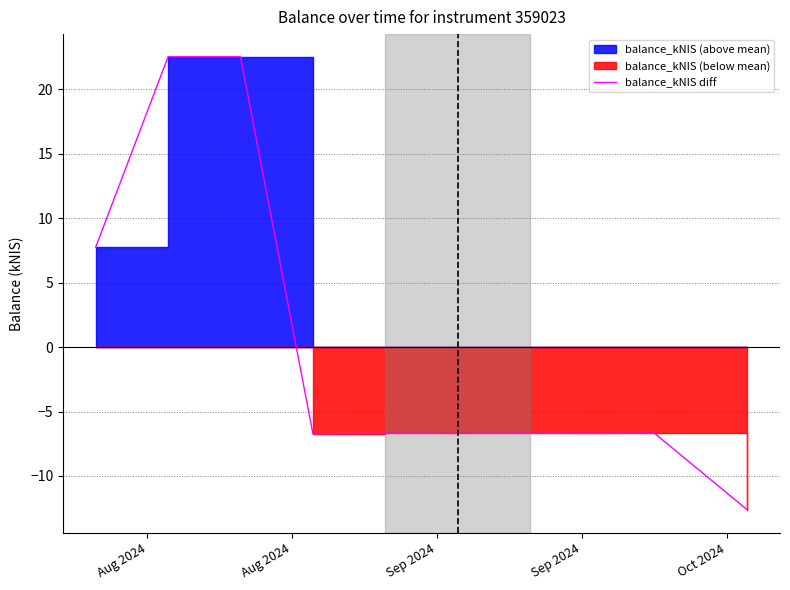

True or false: there are more than 2 points higher than both neighbors.

True